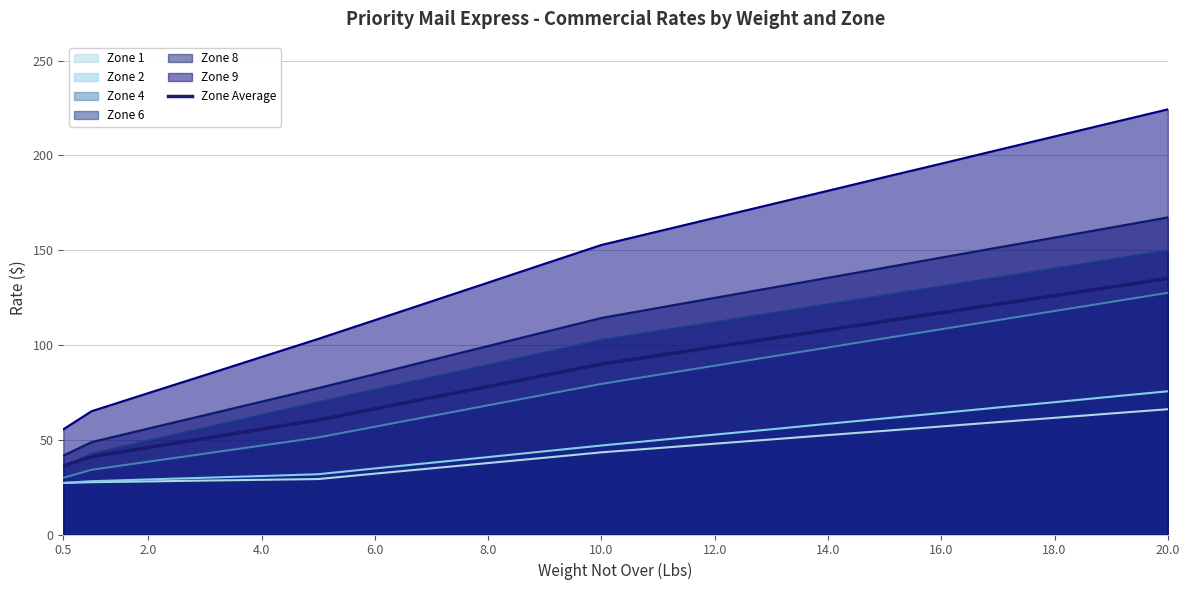

Which series has the largest total across all categories?

Zone 9